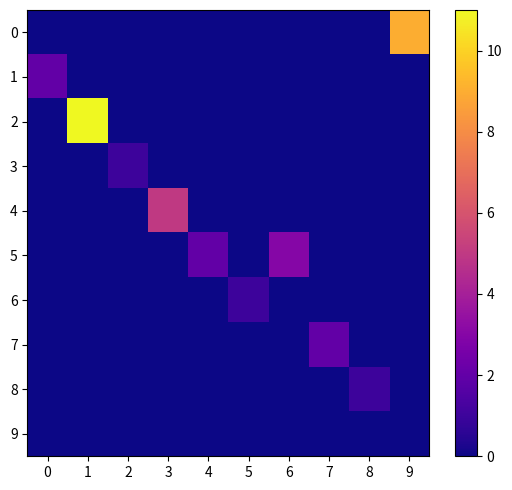

Which series has the widest spread of values?

2